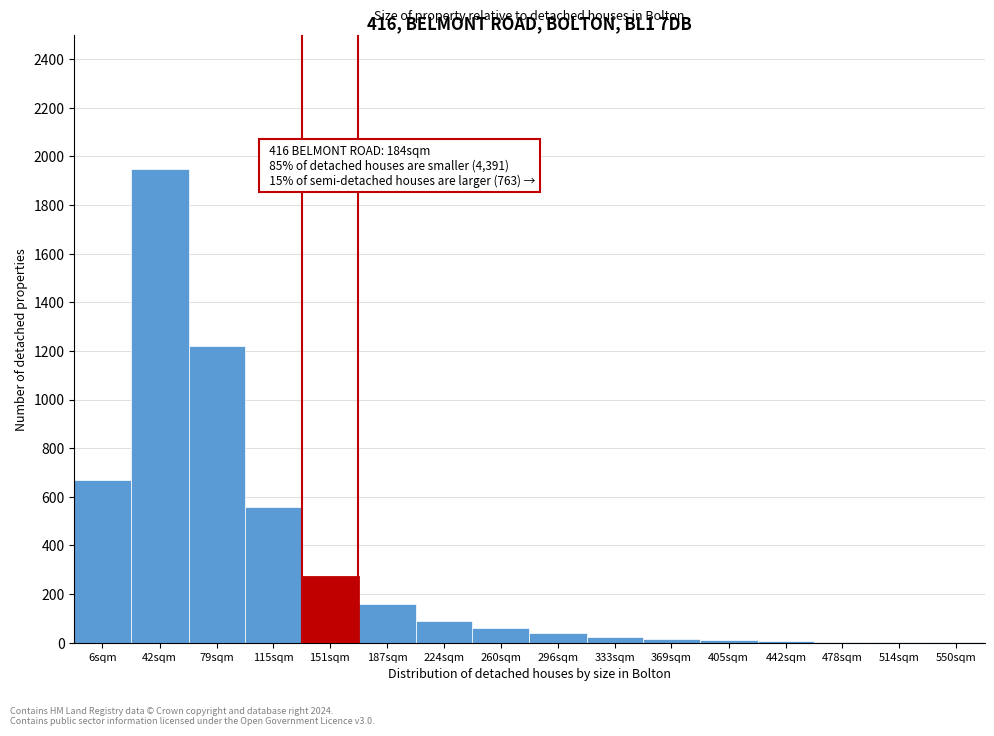

What is the ratio of the value at 151sqm to the value at 6sqm?

0.4